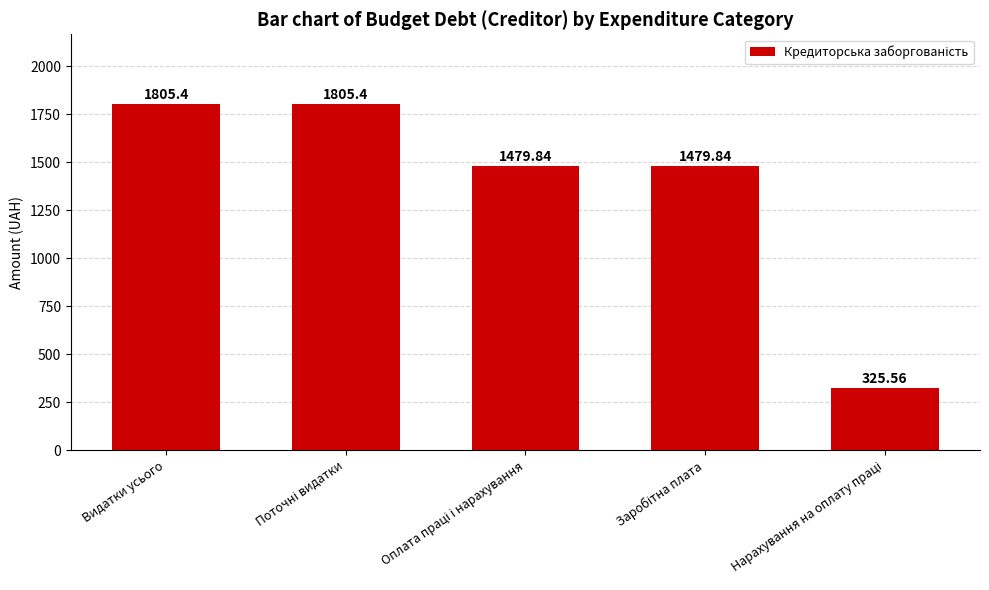

What is the label of the 5th bar from the right?

Видатки усього